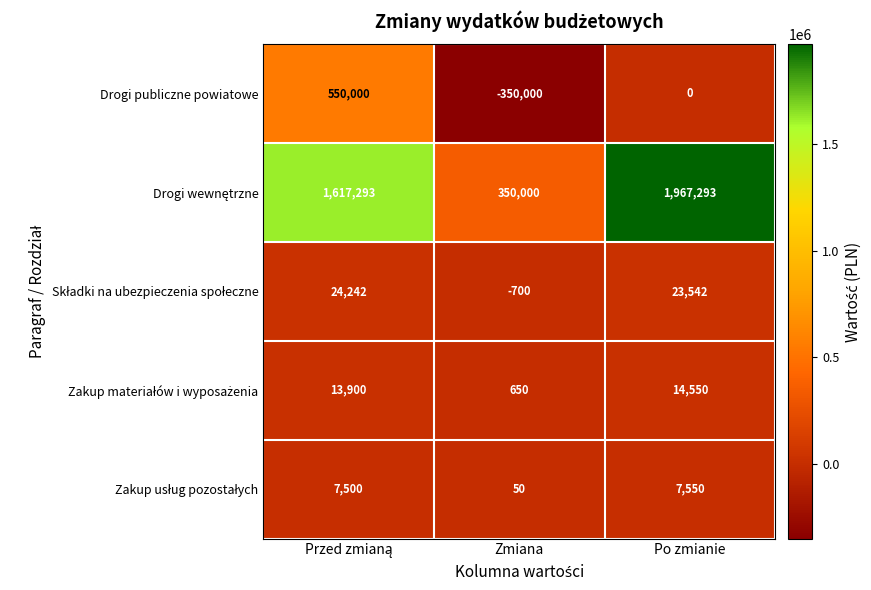

How many data points in Drogi publiczne powiatowe are less than 0?

1